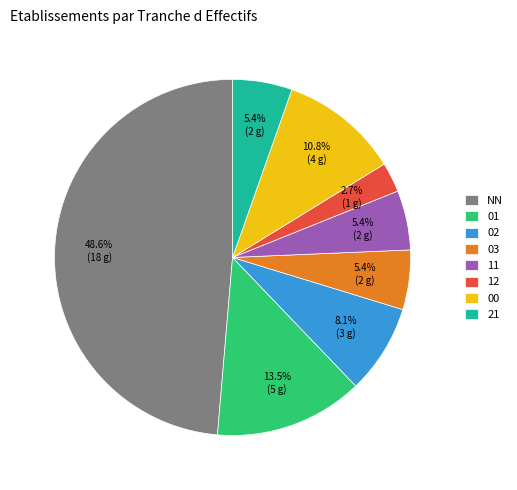

Is it true that NN is 49% of the pie?

True